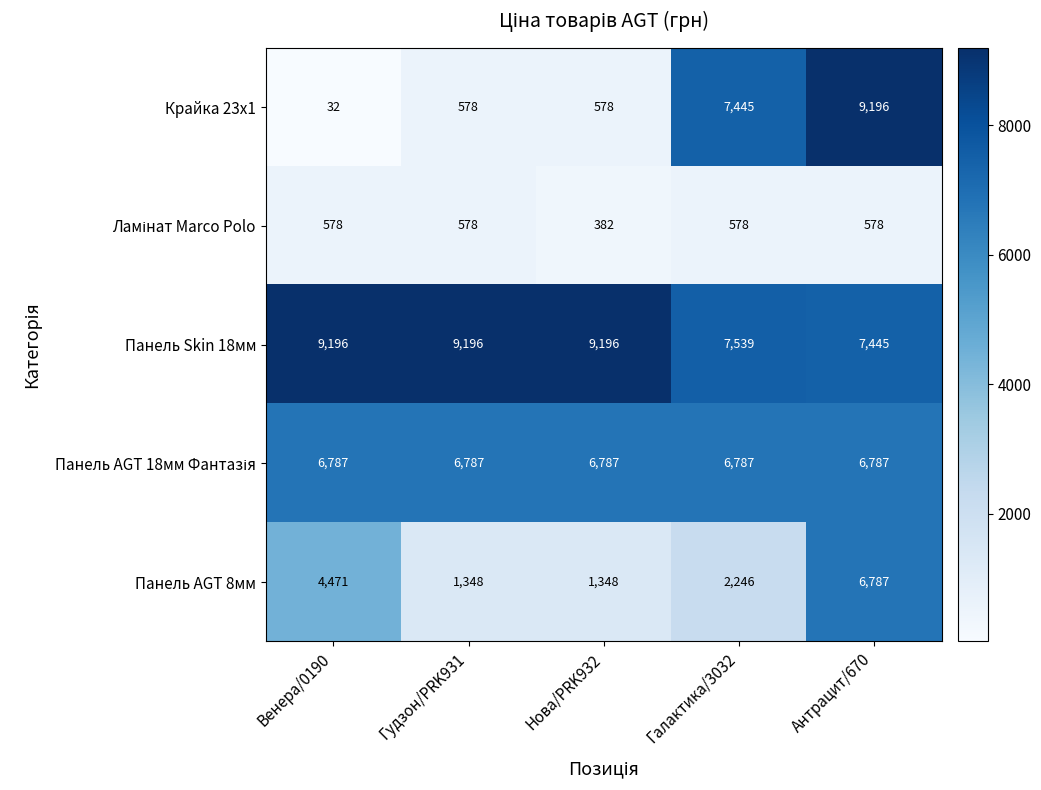

What is the difference between the highest and lowest values at Венера/0190?

9164